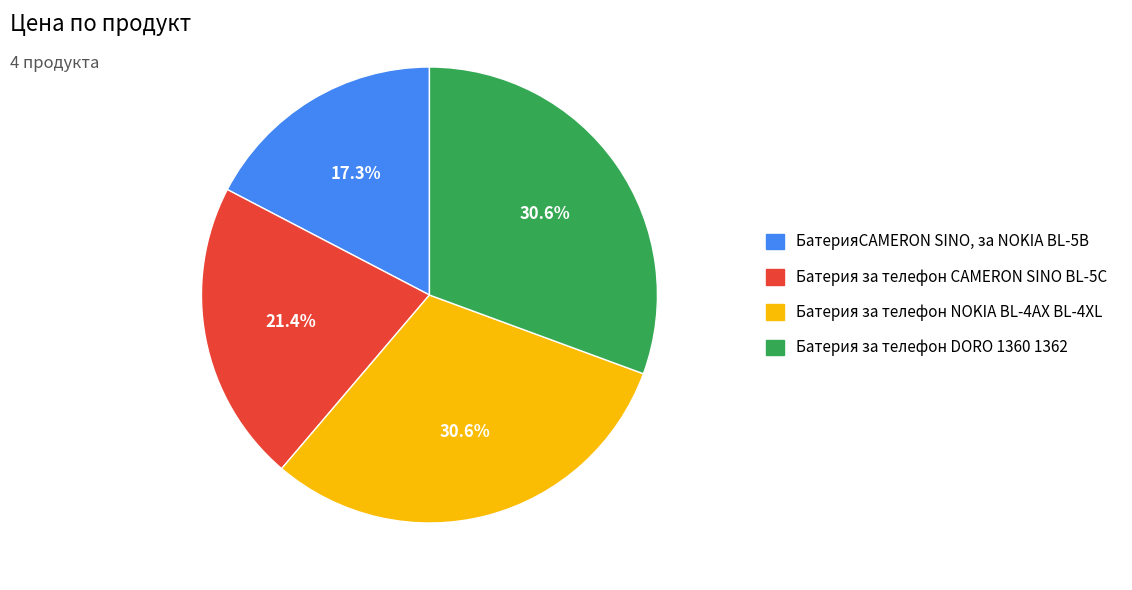

Count the number of slices in the pie.

4